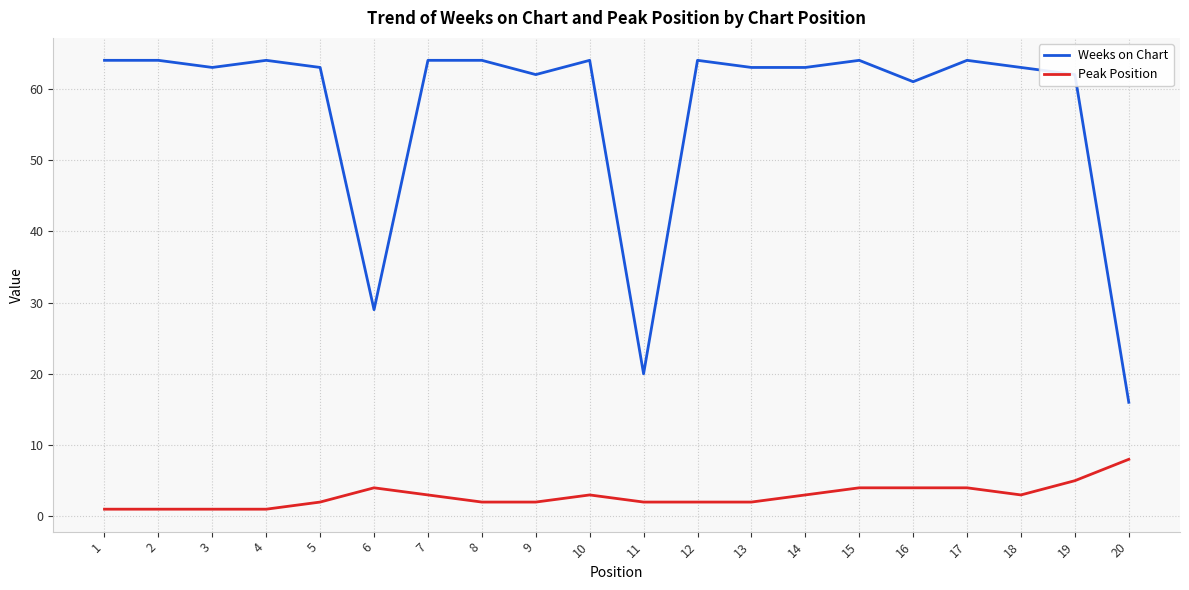

True or false: Weeks on Chart has a value of 64 at 4.

True